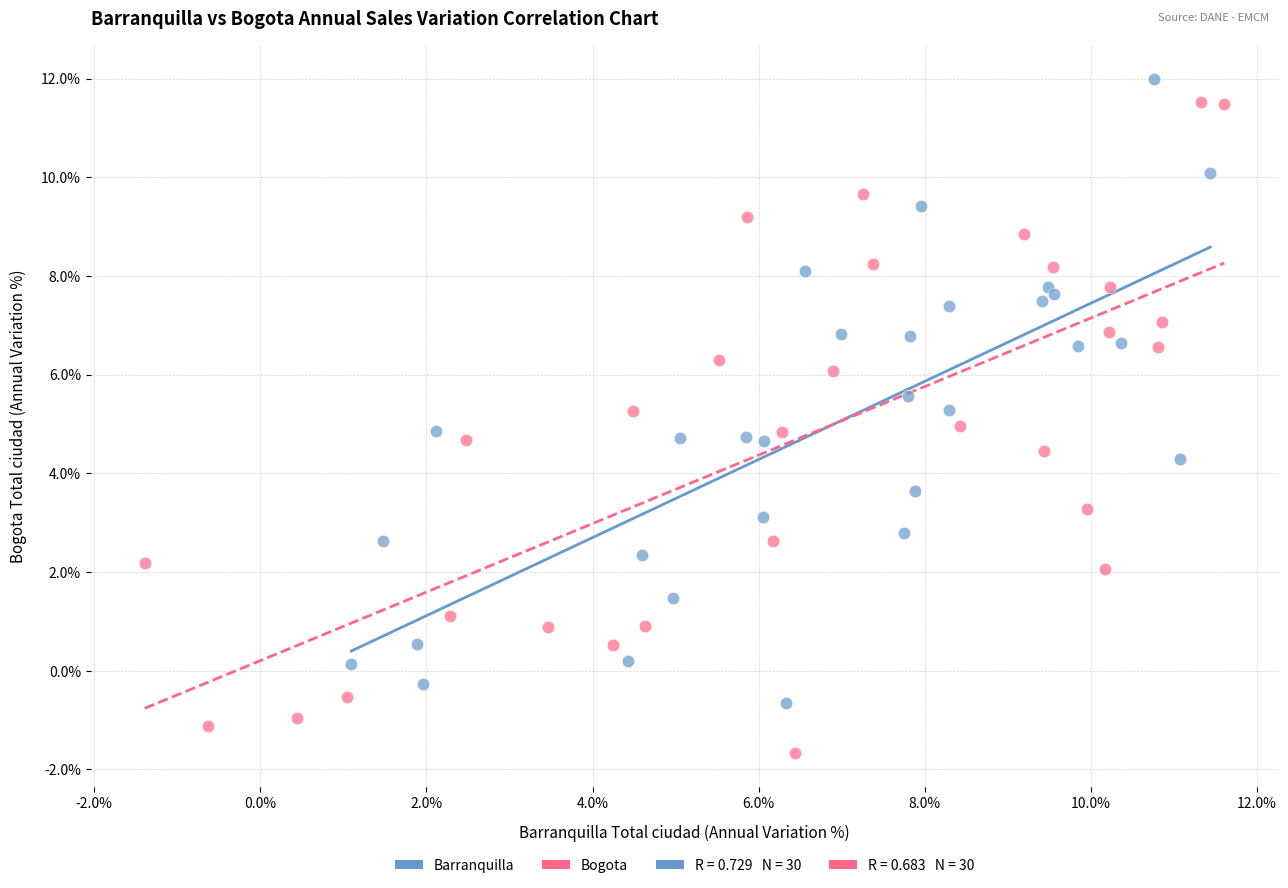

Which series has the largest Y range (max minus min)?

Bogota